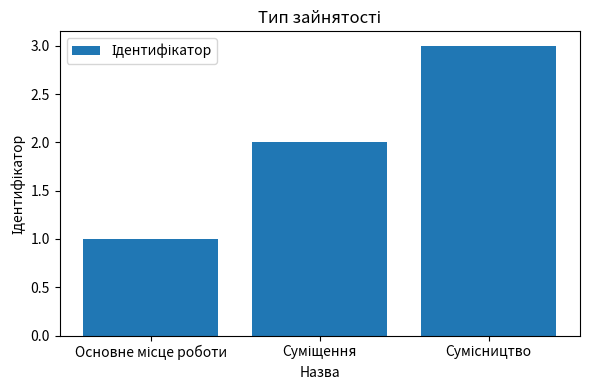

What is the sum of all values?

6